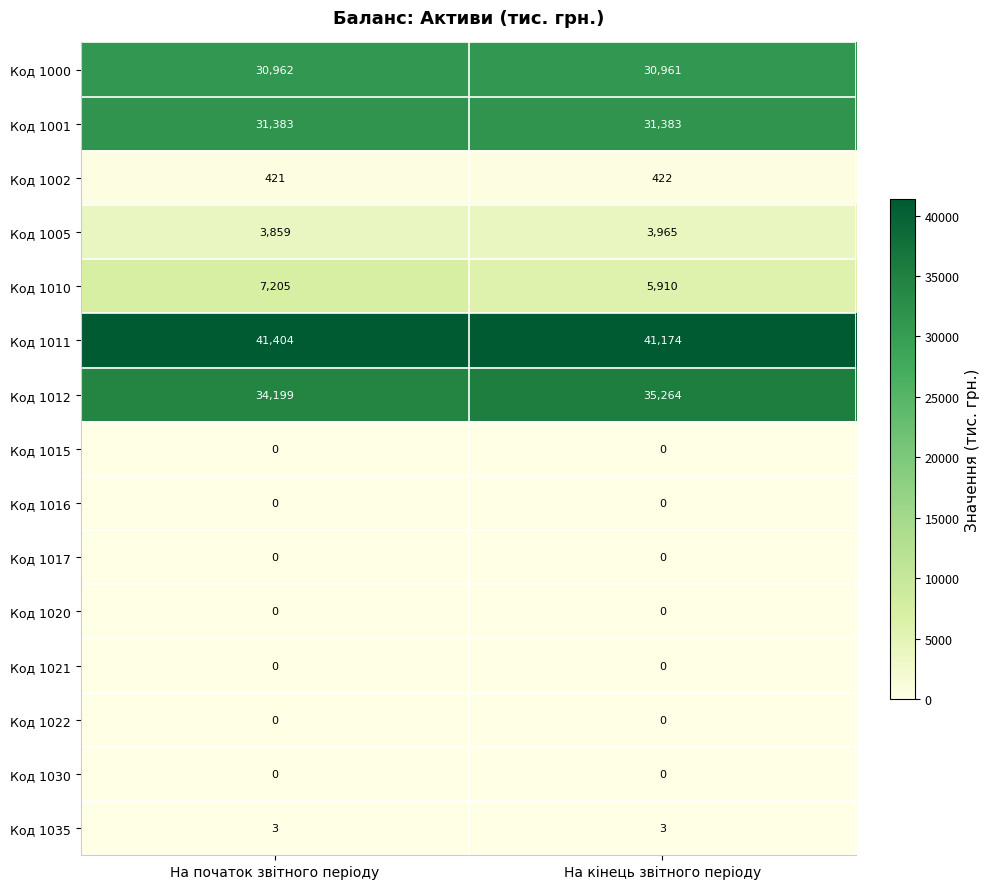

Read the Код 1012 value at На кінець звітного періоду, to the nearest 50.

35250